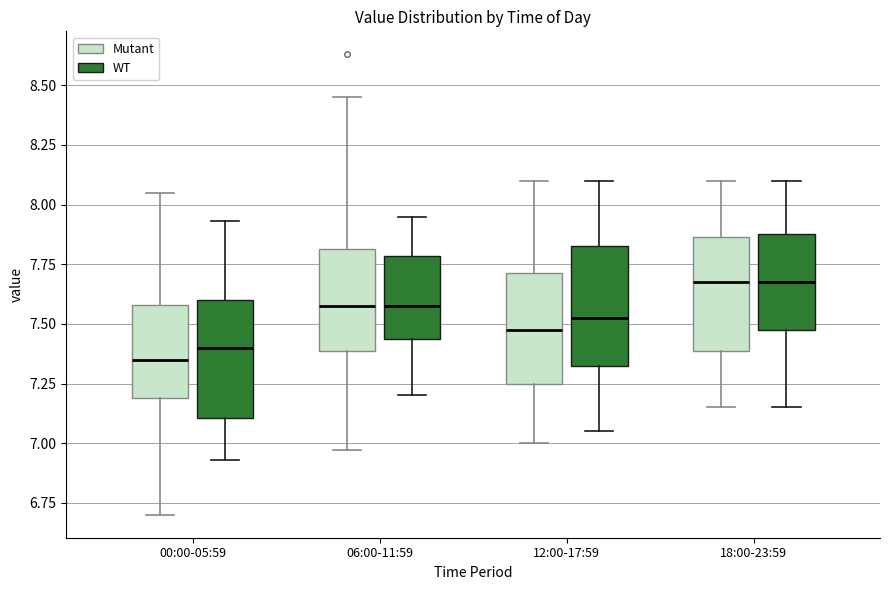

Where is the upper edge of the box for 00:00-05:59 (Mutant) on the y-axis? The values are not printed on the chart, so give them approximately, as read against the axis.

7.60